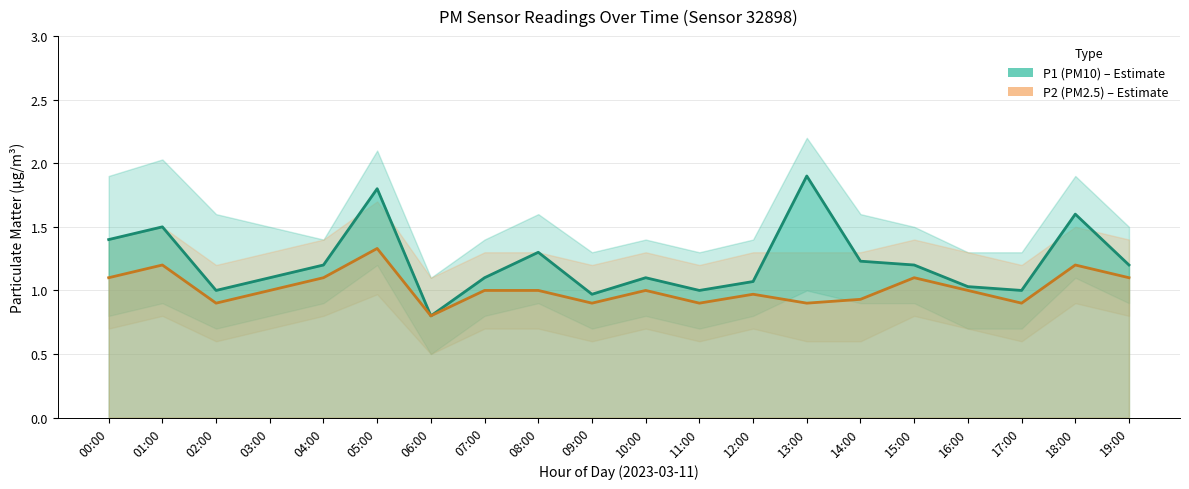

What are all the series names shown in the legend?

P1 (PM10), P2 (PM2.5)